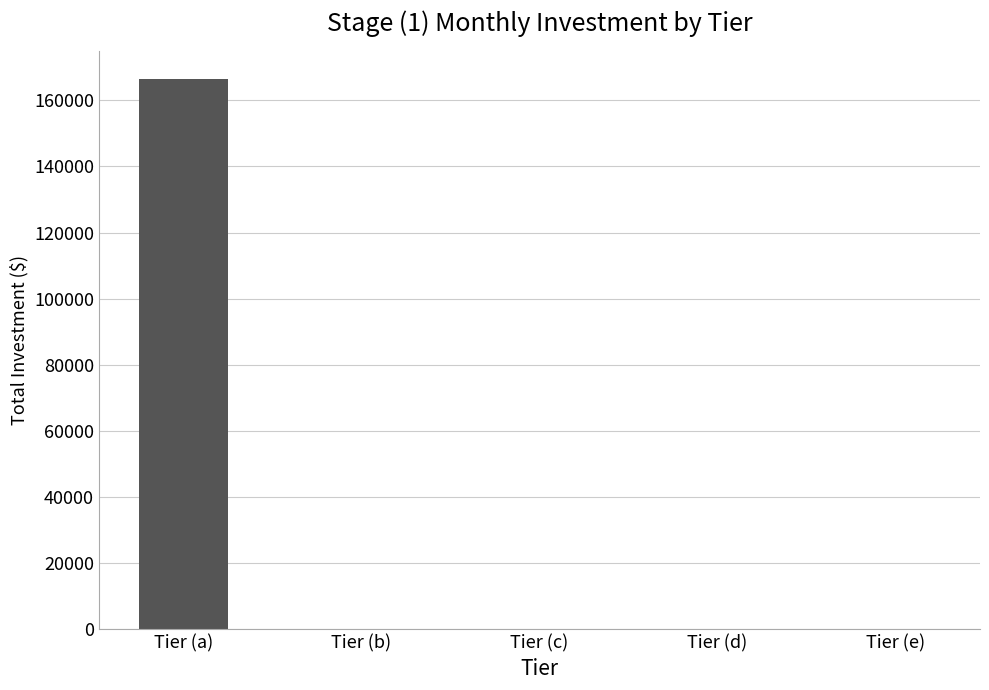

What is the sum of the values at Tier (b) and Tier (a)?

166487.5